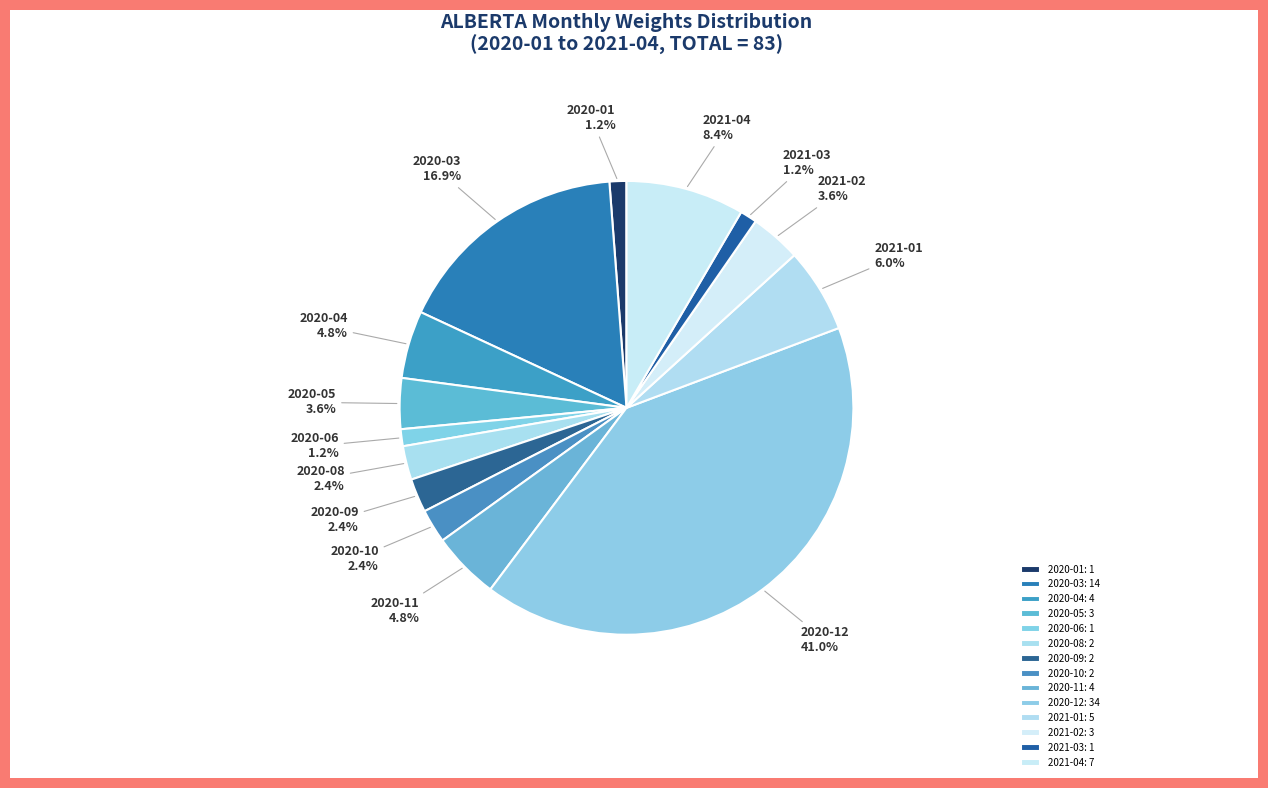

How many slices are in this pie chart?

14